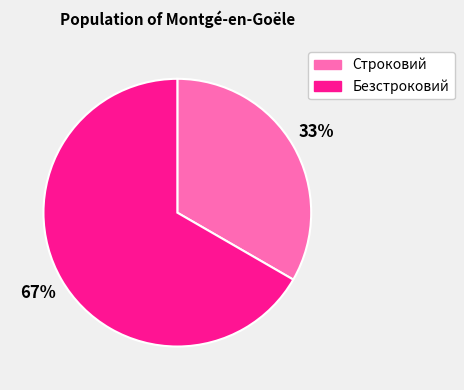

What percentage is the Строковий slice, to the nearest percent?

33%